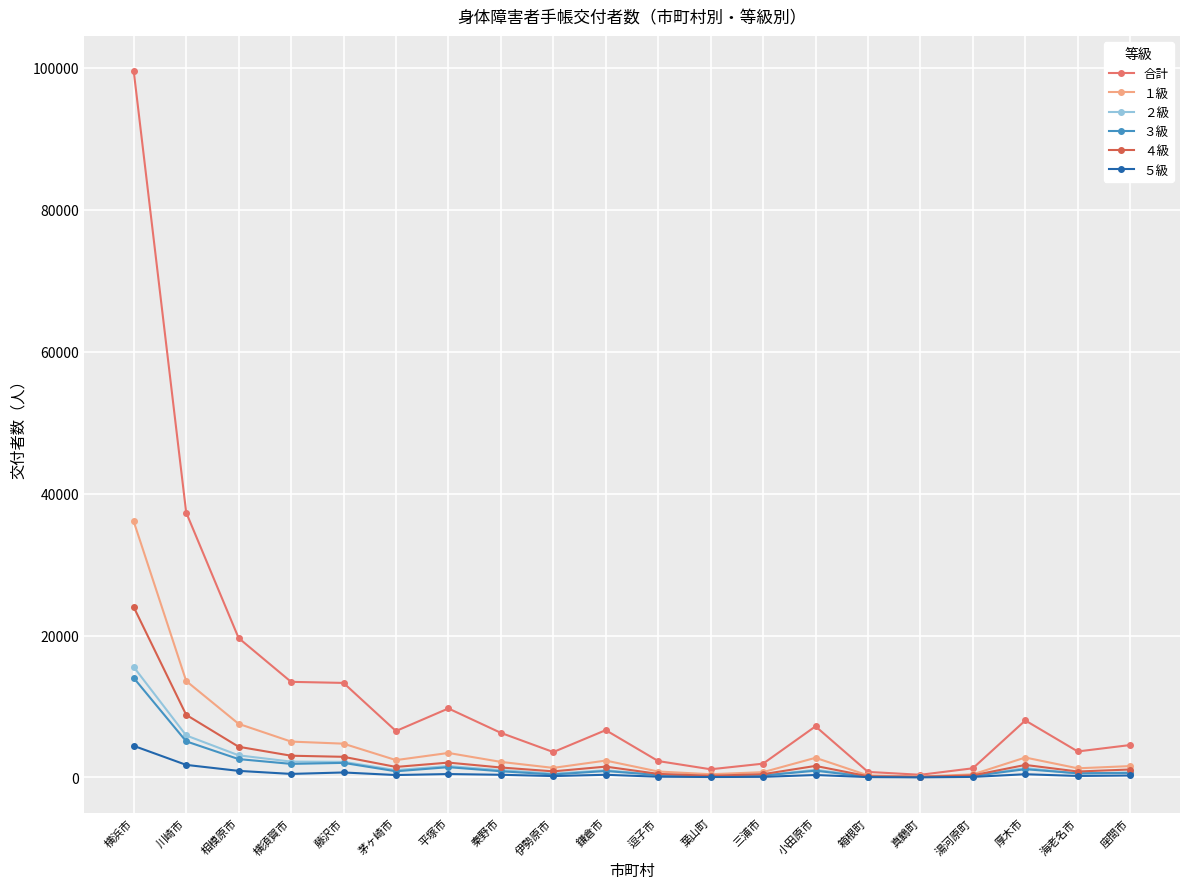

True or false: １級 has a value of 13591 at 川崎市.

True